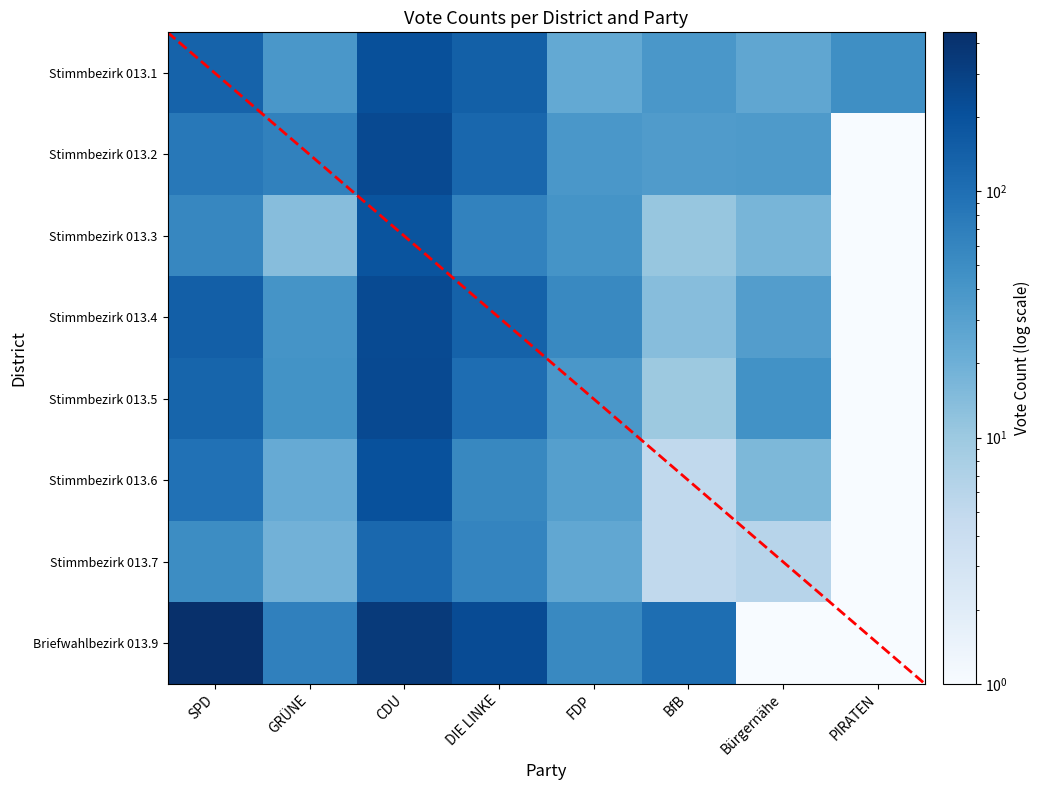

What is the difference between the highest and lowest values at Bürgernähe?

43.9